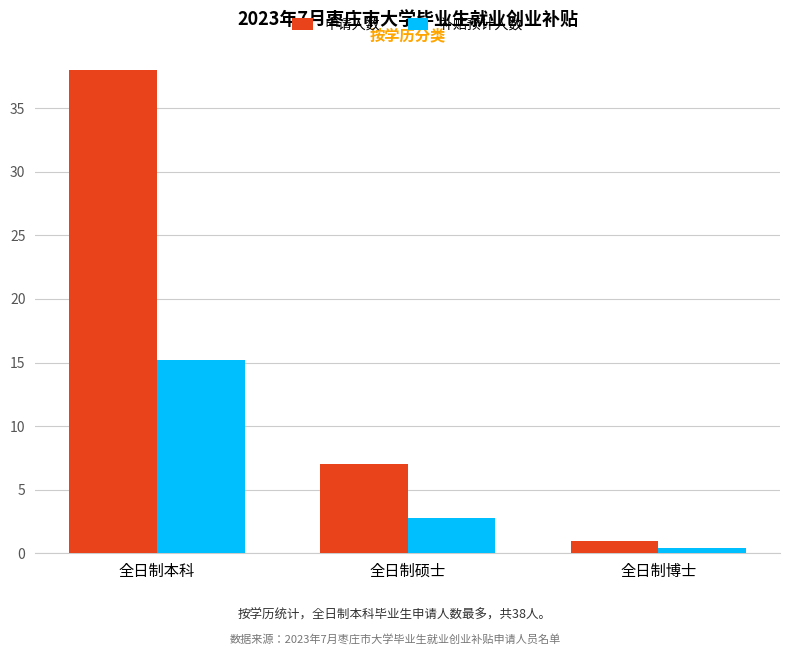

Which series has the largest range (max minus min)?

申请人数